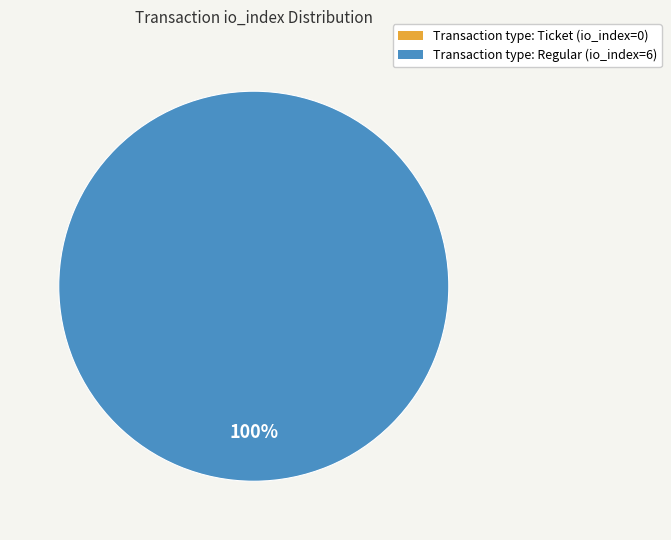

Is the sum of Regular and Ticket greater than half?

Yes